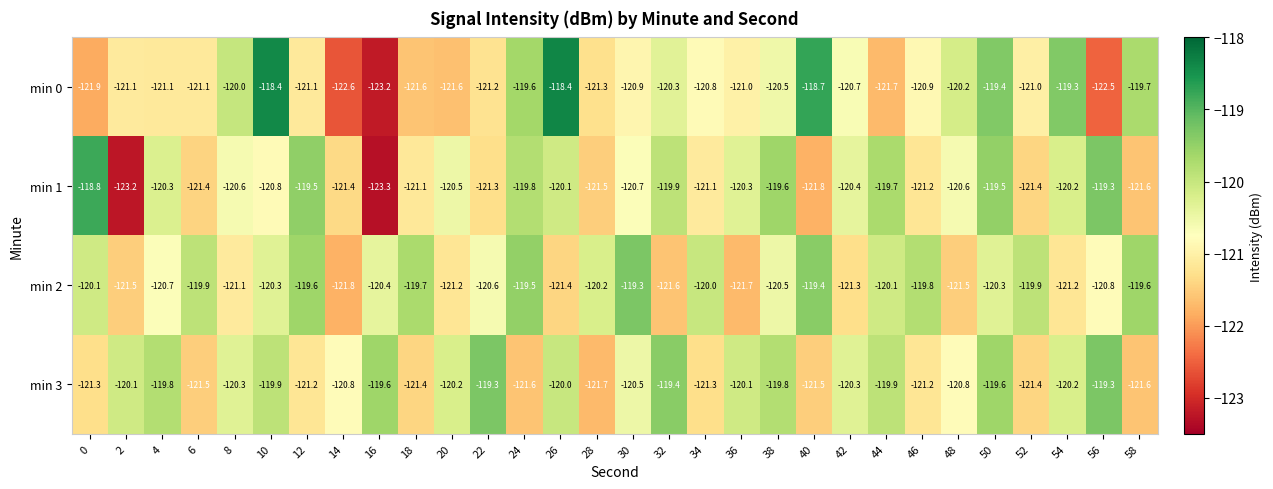

What is the smallest value displayed?

-123.3